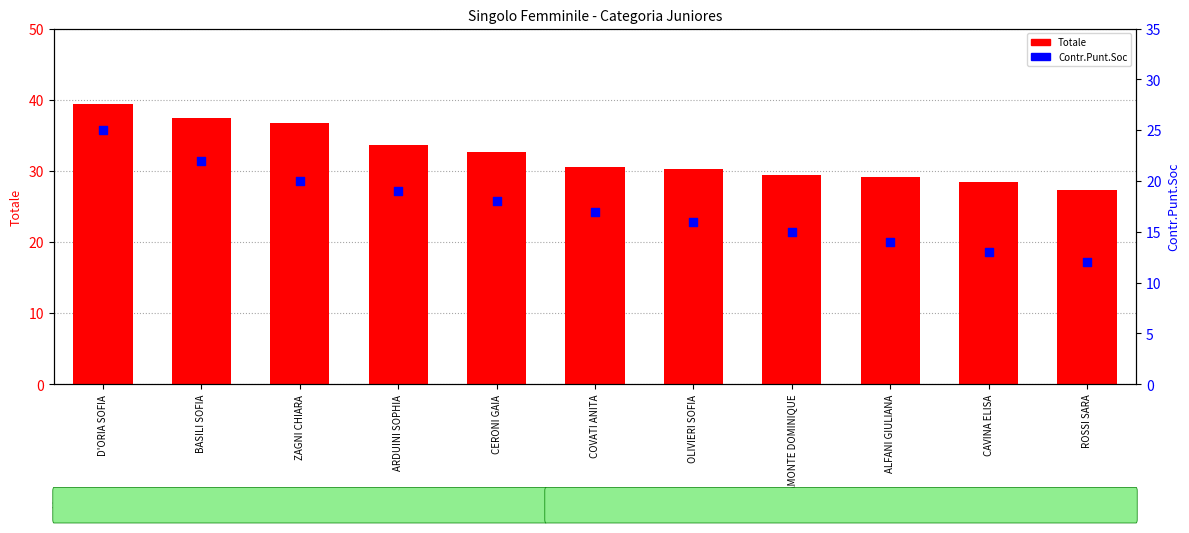

What are all the series names shown in the legend?

Totale, Contr.Punt.Soc